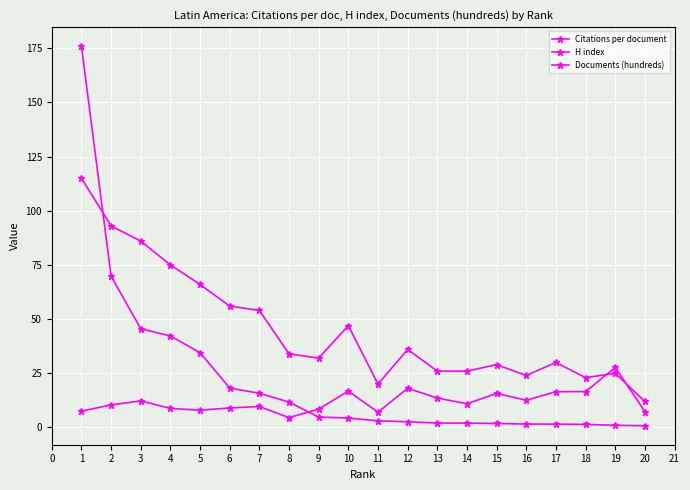

Does the chart have visible grid lines?

Yes